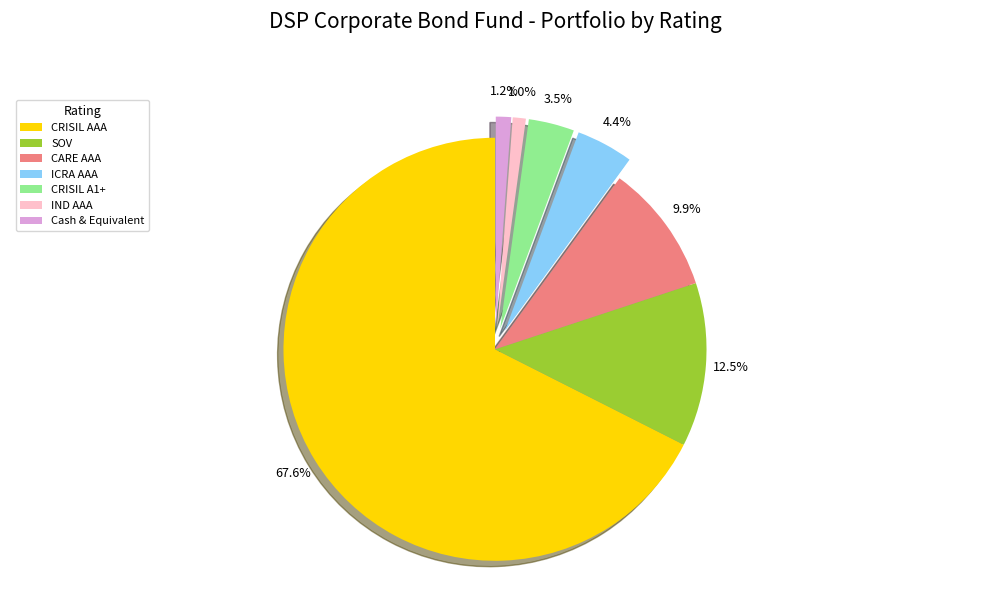

How many segments does this pie chart have?

7